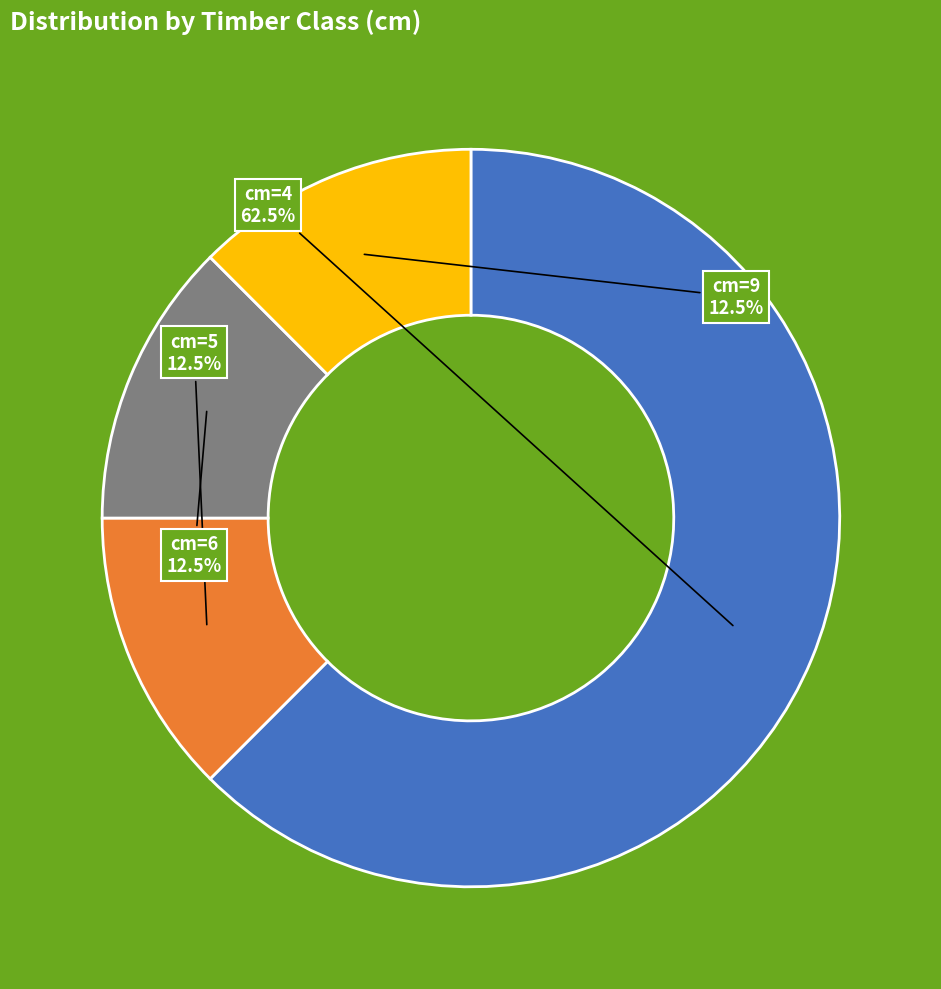

What is the total percentage of cm=9 and cm=5?

25.0%